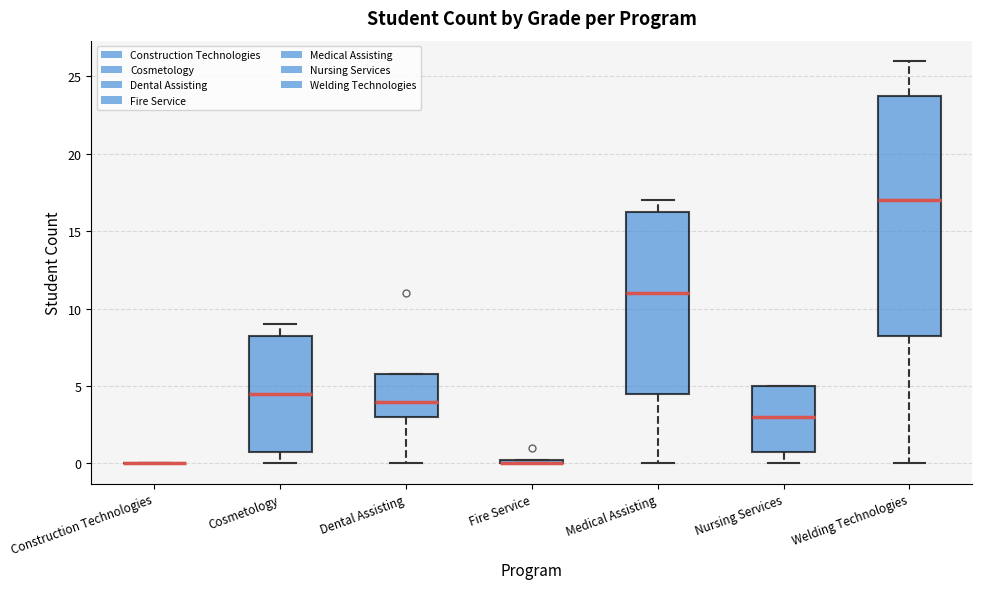

Which box is the tallest, from its lower edge to its upper edge?

Welding Technologies